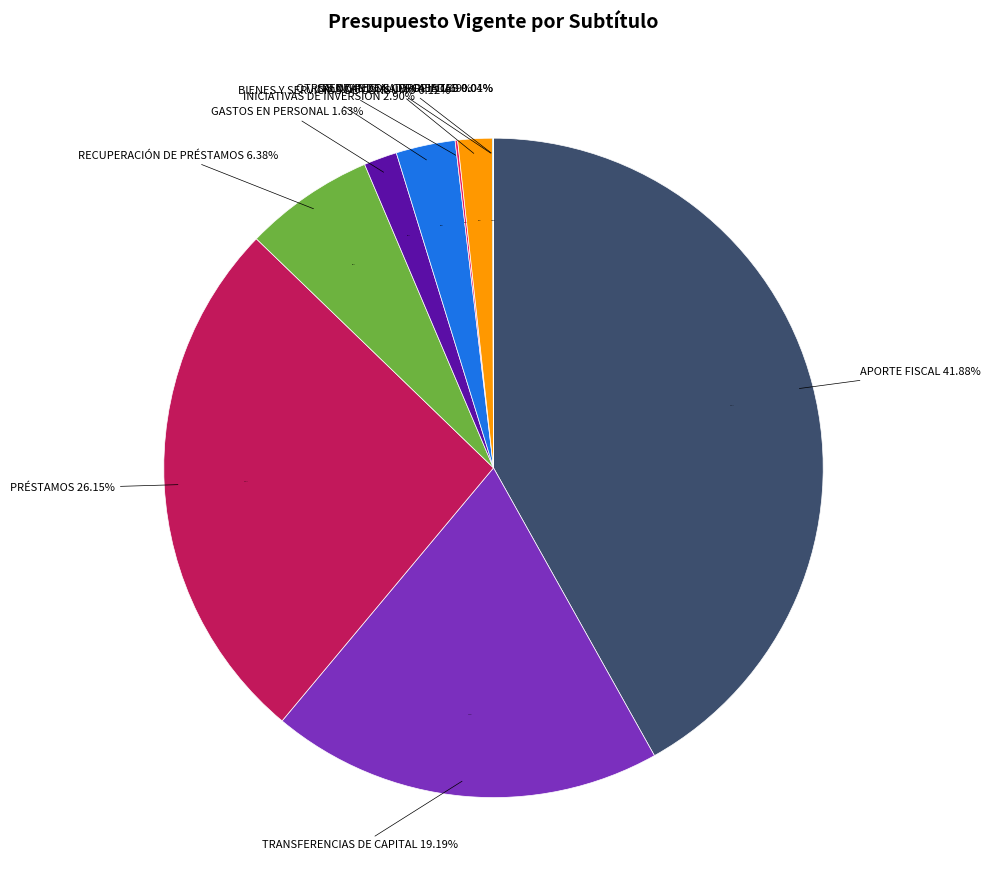

True or false: GASTOS EN PERSONAL accounts for 1% of the total.

False